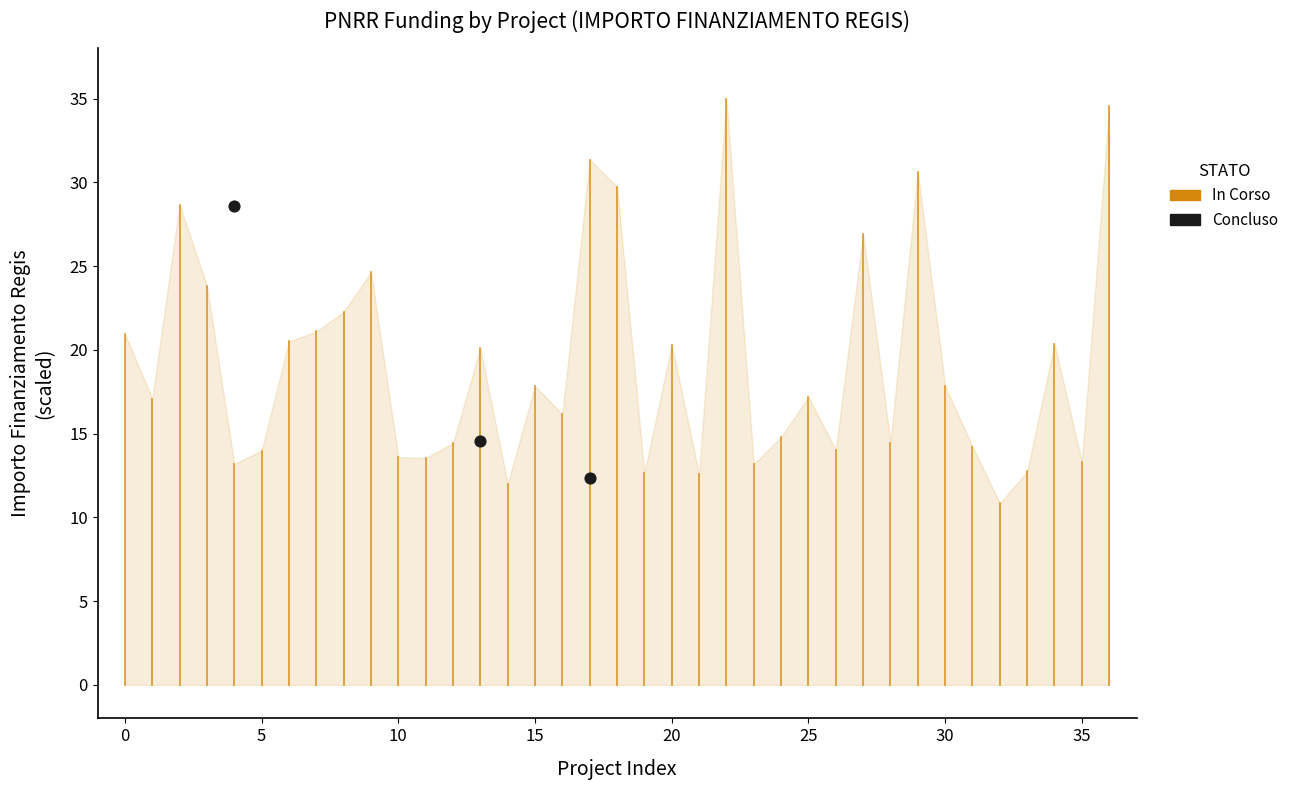

What Y value in the scatter plot is closest to 20?

14.5